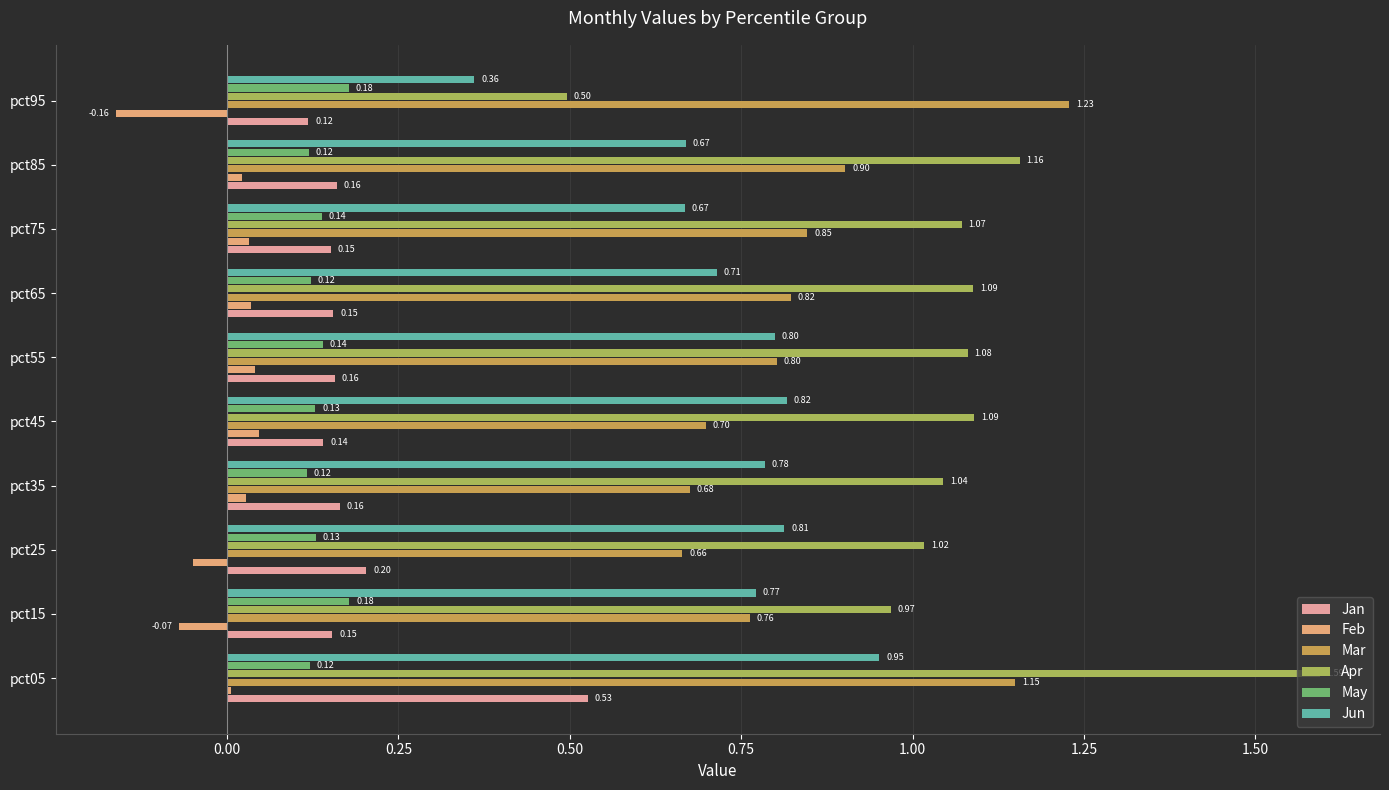

What is the difference between the highest and lowest values at pct95?

1.4